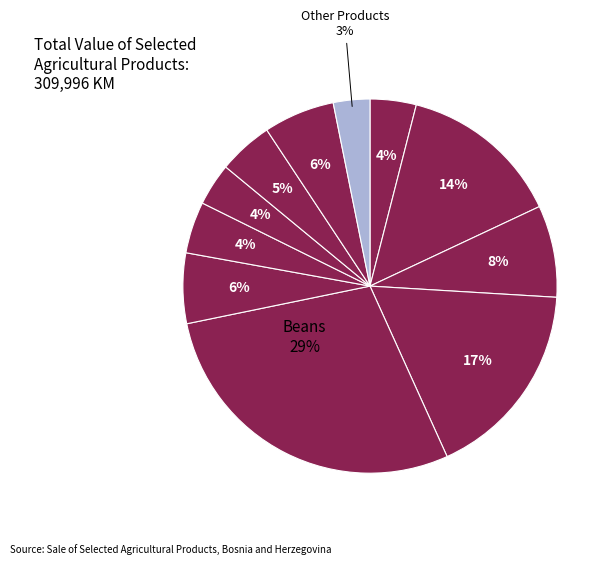

The Beans slice represents 29% of the pie. True or false?

True